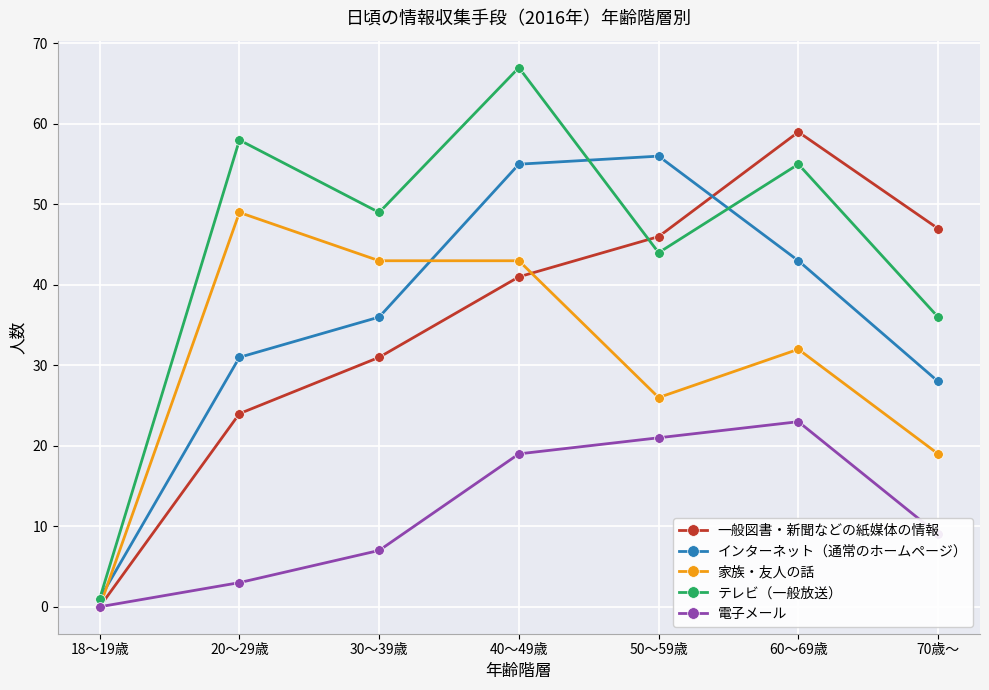

At which category does 一般図書・新聞などの紙媒体の情報 reach its first local peak?

60～69歳